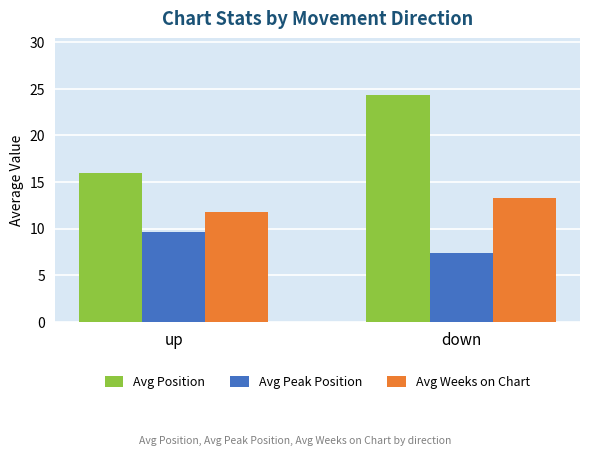

What is the sum of the Avg Peak Position values at down and up?

17.0